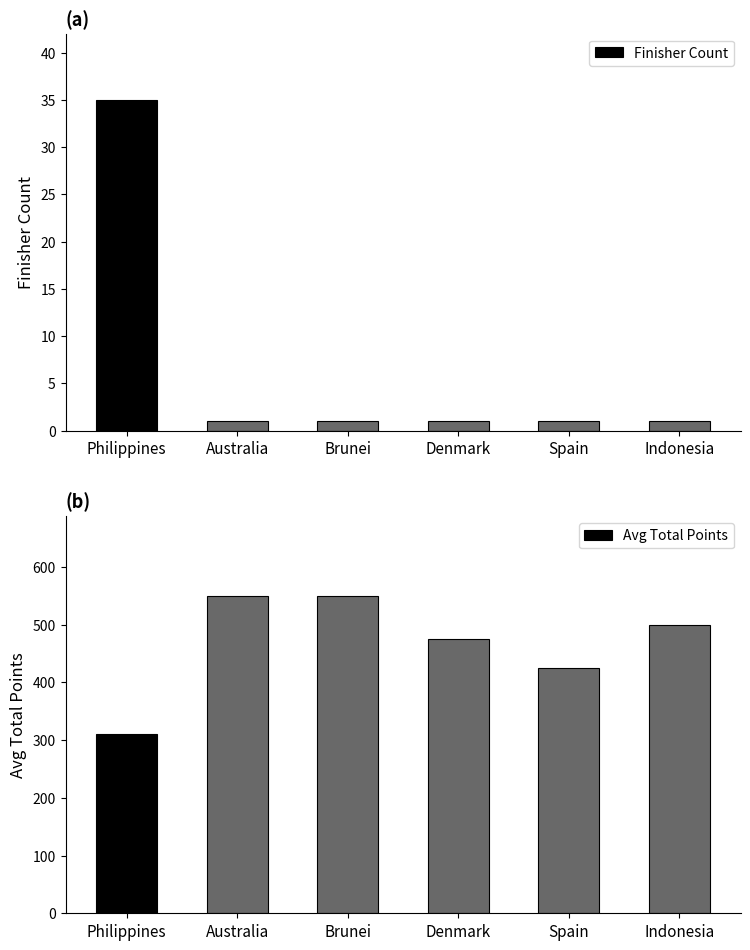

What is the difference between the Avg Total Points values at Indonesia and Australia?

50.0